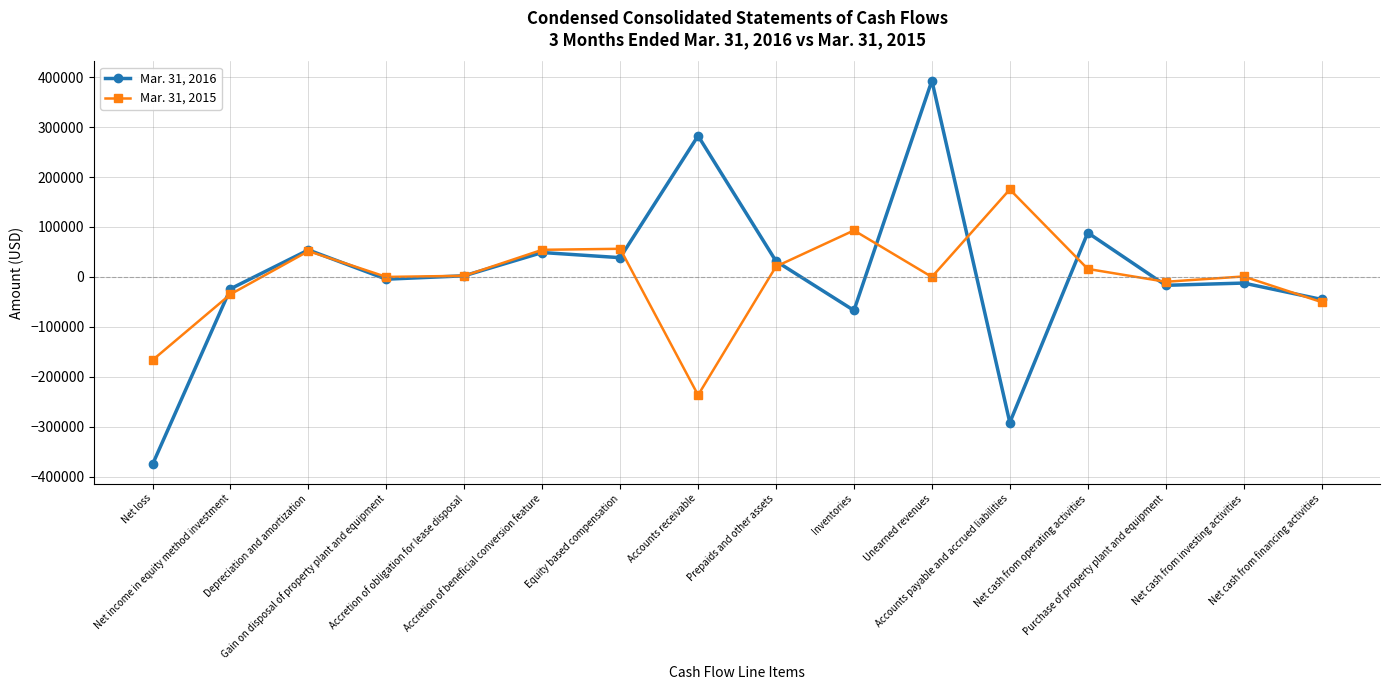

What is the spread (max minus min) of values at Depreciation and amortization?

2323